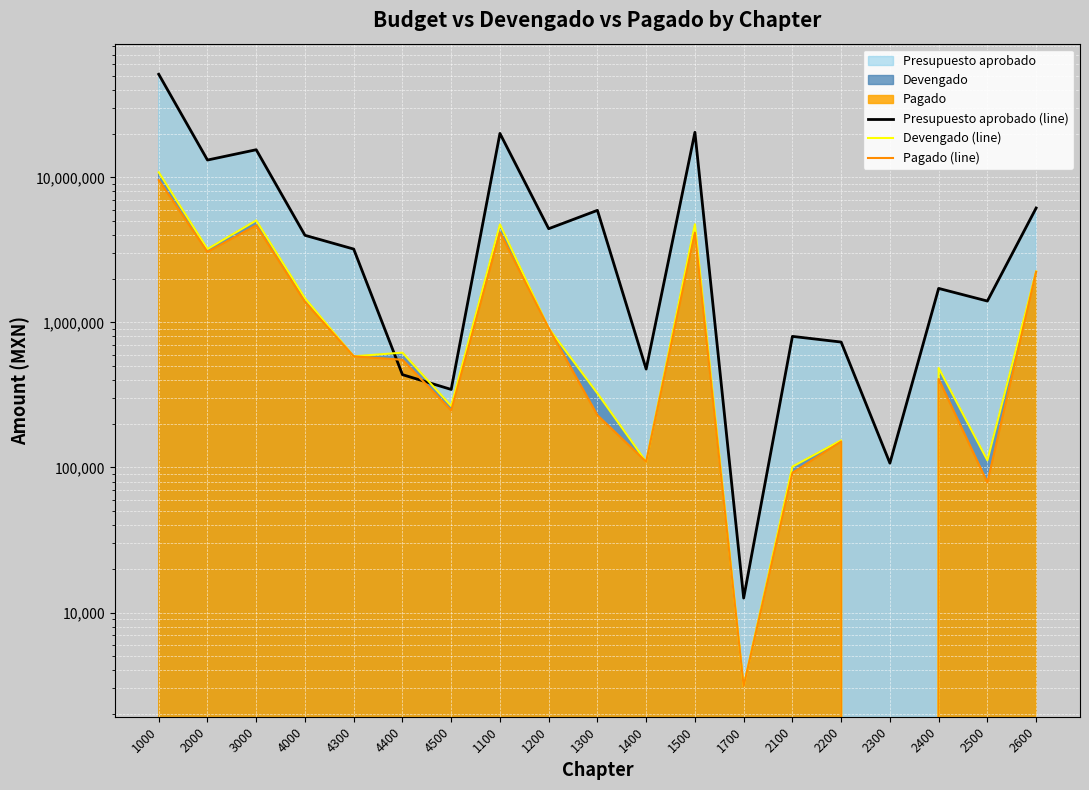

Rank the categories by Pagado (line) value from lowest to highest.

2300, 1700, 2500, 2100, 1400, 2200, 1300, 4500, 2400, 4400, 4300, 1200, 4000, 2600, 2000, 1500, 1100, 3000, 1000